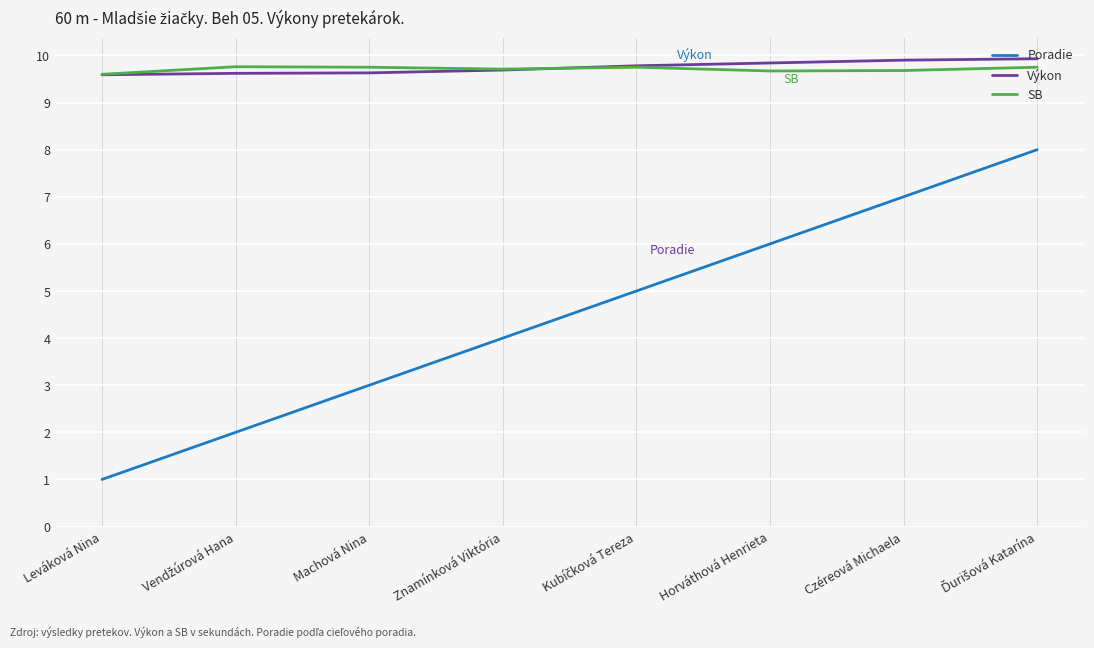

Is the value of Poradie at Leváková Nina greater than the value of SB at Leváková Nina?

No